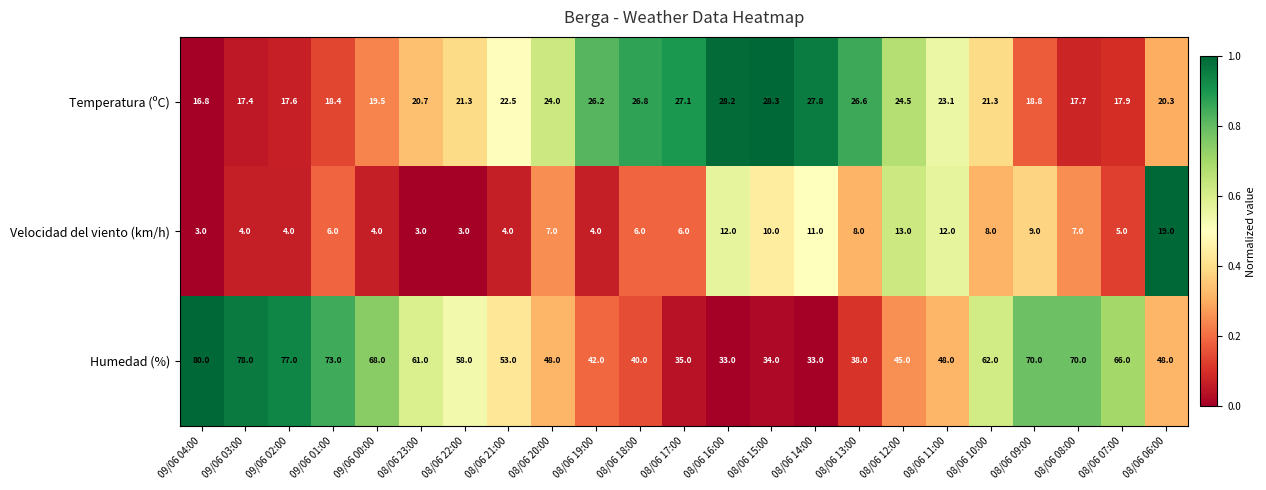

What is the greatest value displayed?

80.0